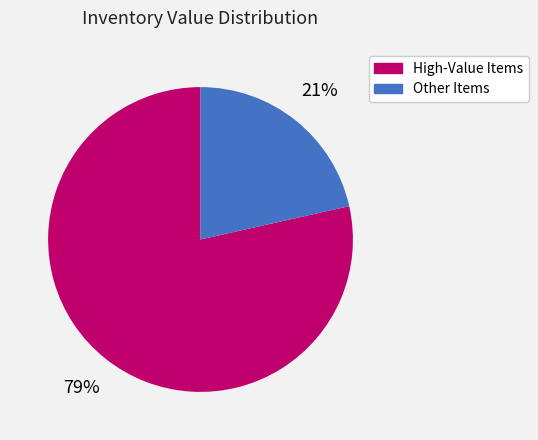

The High-Value Items slice represents 69% of the pie. True or false?

False